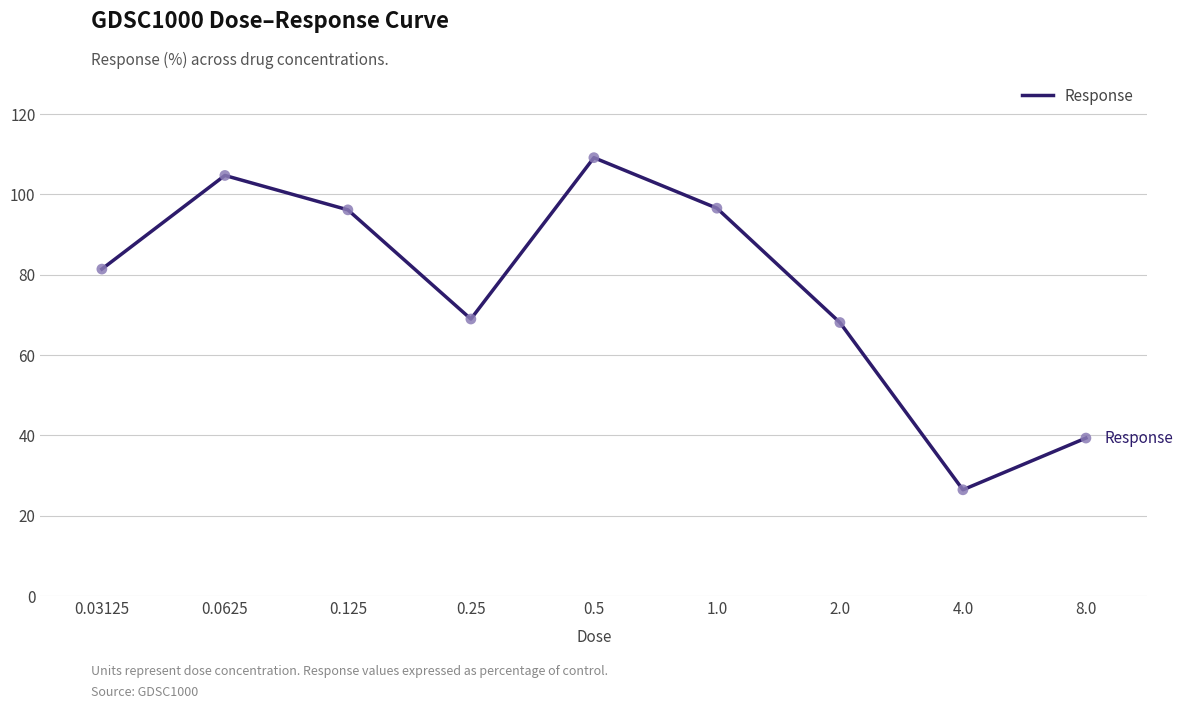

What is the change in value from 0.25 to 0.5?

+40.2